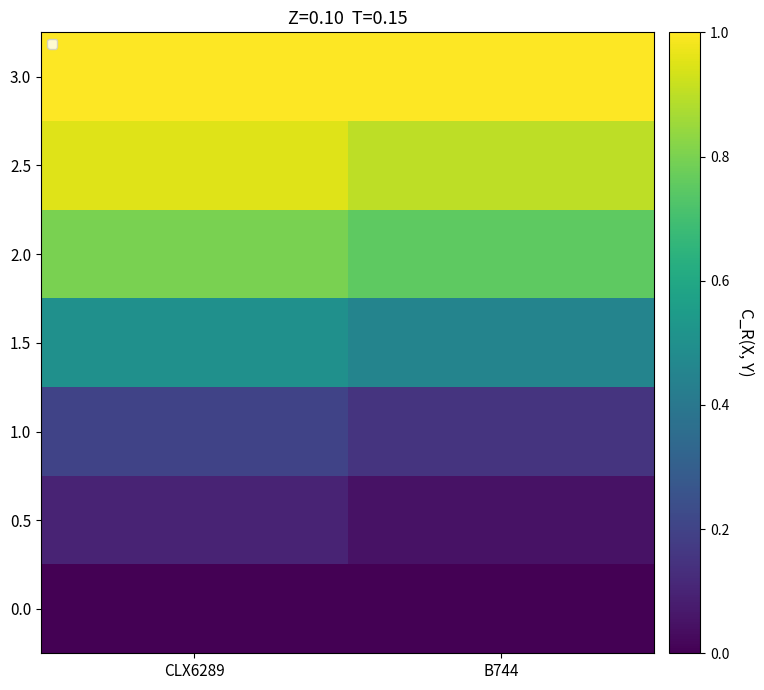

How many categories are shown in the chart?

2